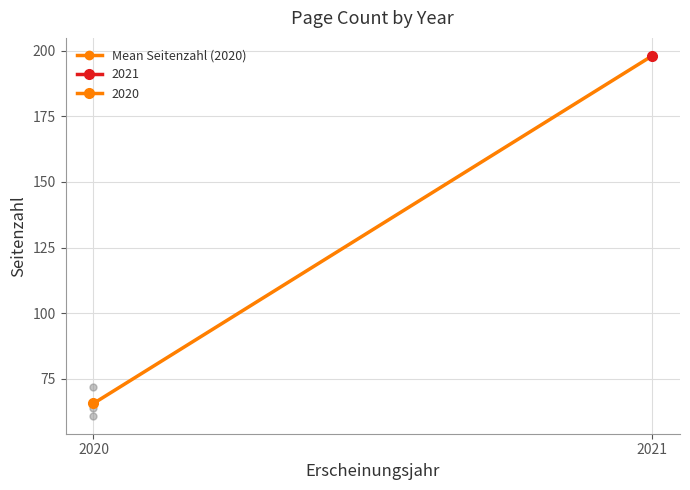

What is the value of the 1st point from the left?

65.7